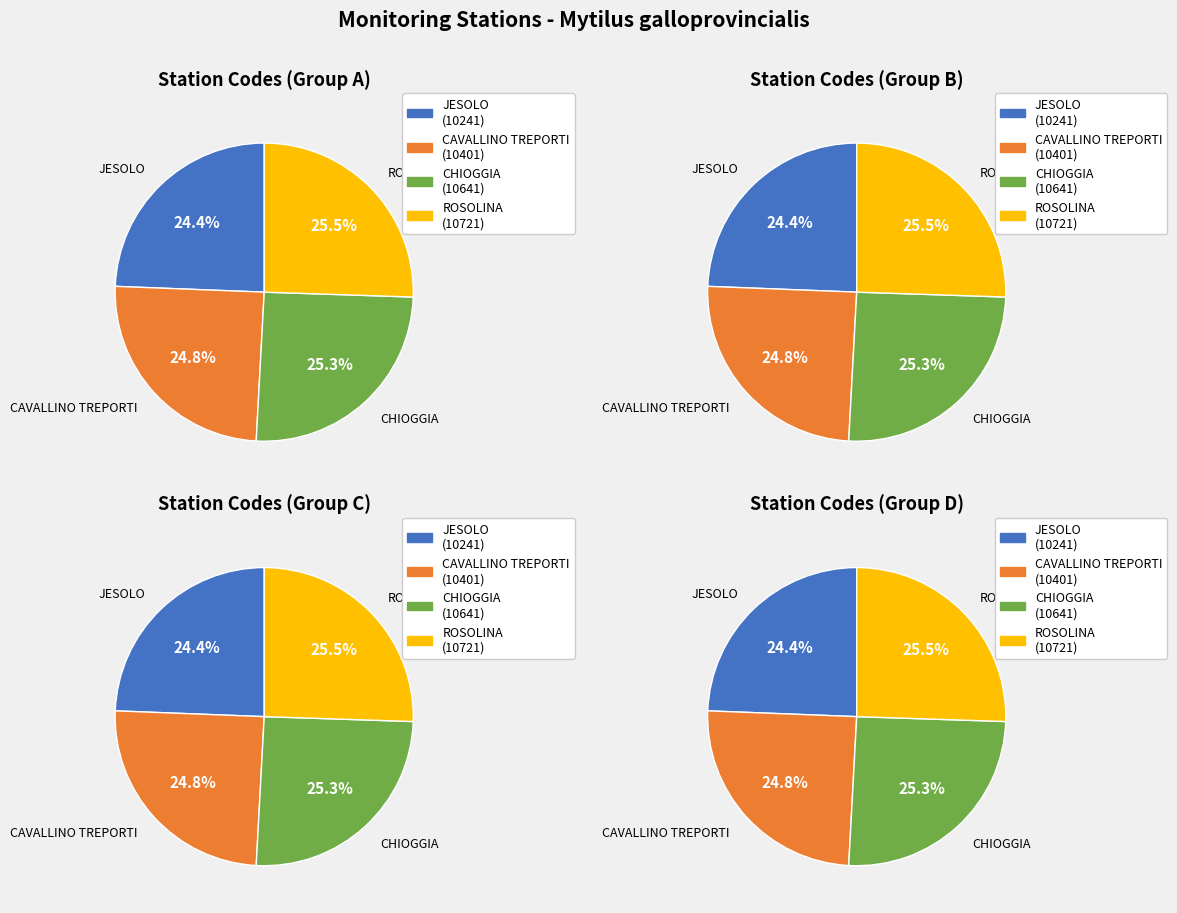

The ROSOLINA slice represents 26% of the pie. True or false?

True